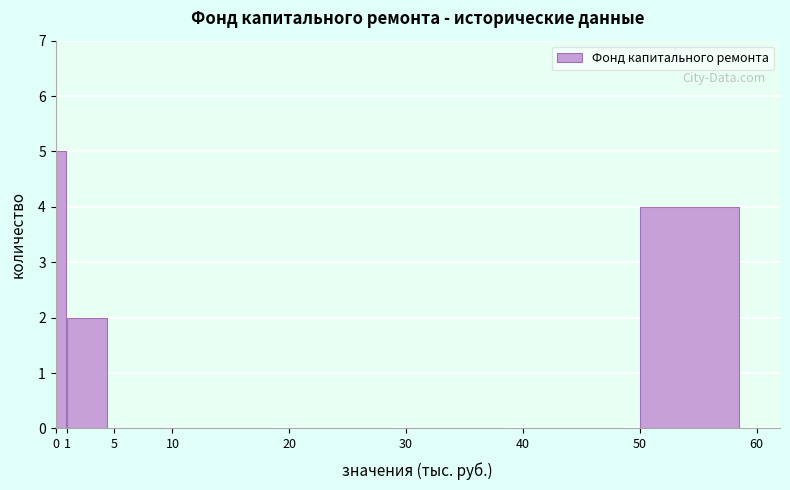

Reading left to right, list every bar in this chart as the range it spans on the x-axis followed by its height. The values are not printed on the chart, so give them approximately, as read against the axis.

0 to 1: 5
1 to 5: 2
5 to 10: 0
10 to 20: 0
20 to 30: 0
30 to 40: 0
40 to 50: 0
50 to 60: 4